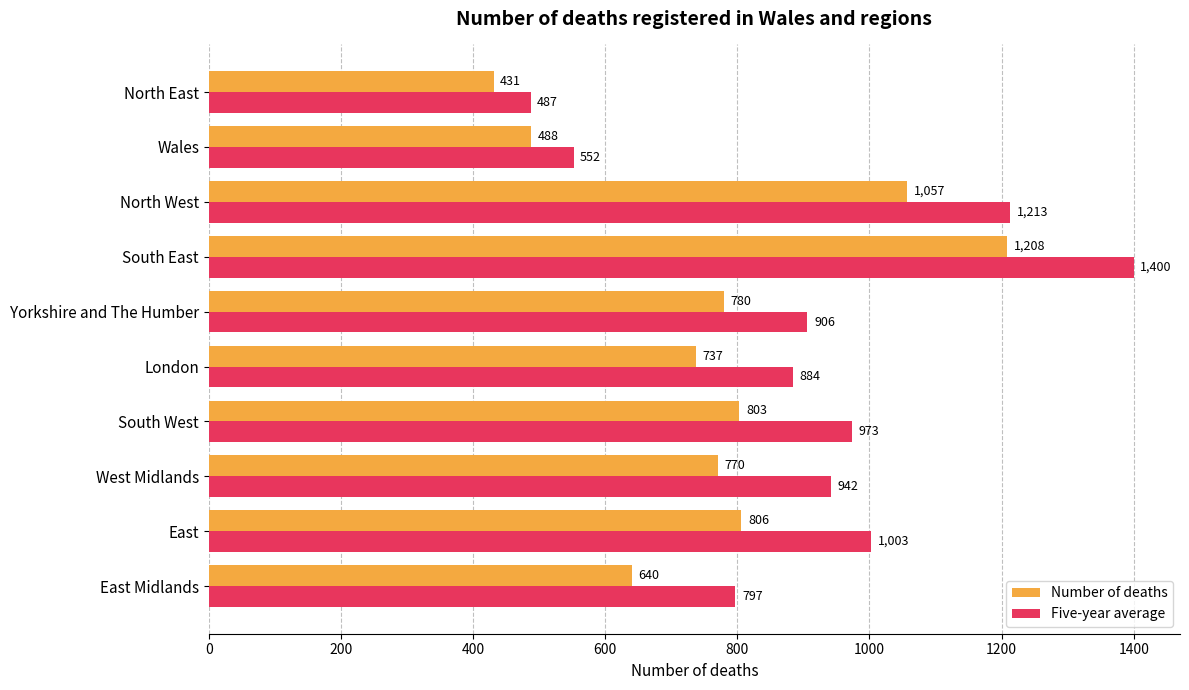

Which series has the widest spread of values?

Five-year average